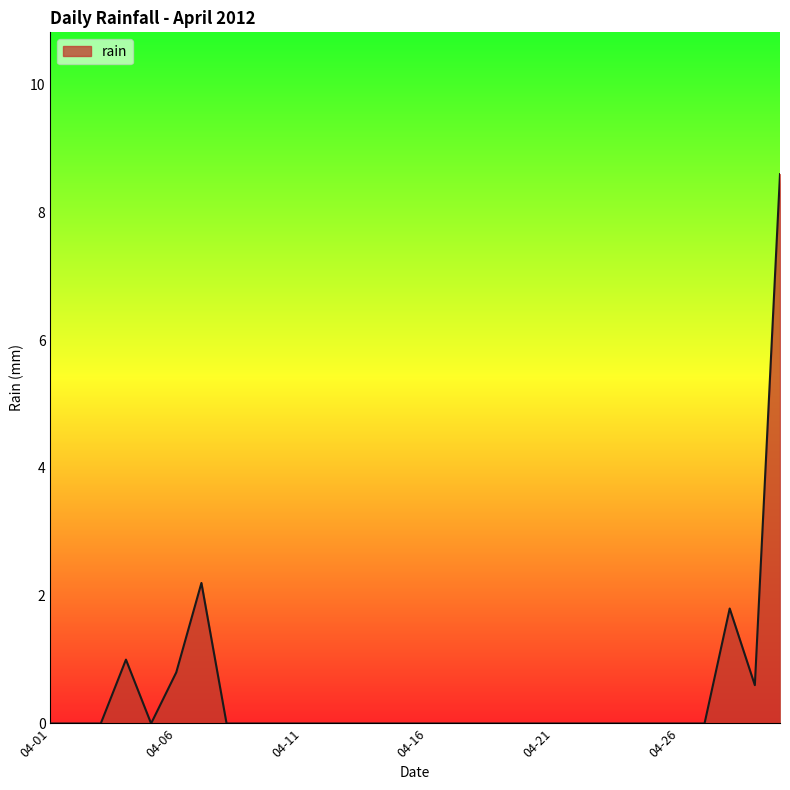

Reading left to right, list all the values displayed in this chart.

0.0	0.0	0.0	1.0	0.0	0.8	2.2	0.0	0.0	0.0	0.0	0.0	0.0	0.0	0.0	0.0	0.0	0.0	0.0	0.0	0.0	0.0	0.0	0.0	0.0	0.0	0.0	1.8	0.6	8.6